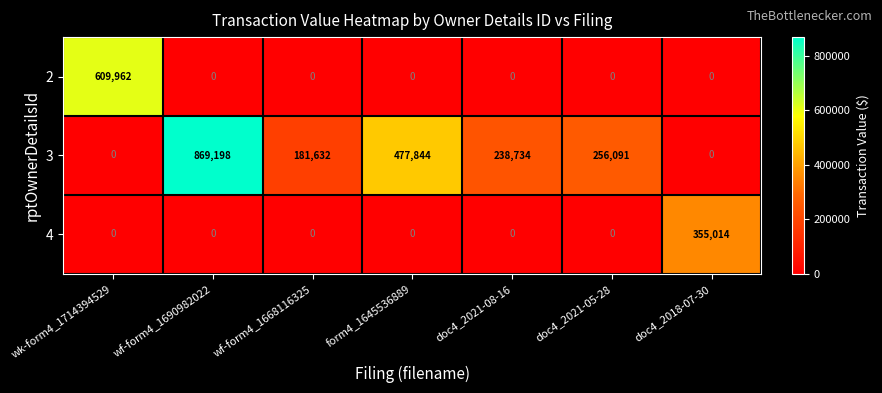

Reading right to left, what are all the values shown in this chart?

2: 0	0	0	0	0	0	609962
3: 0	256091	238734	477844	181632	869198	0
4: 355014	0	0	0	0	0	0